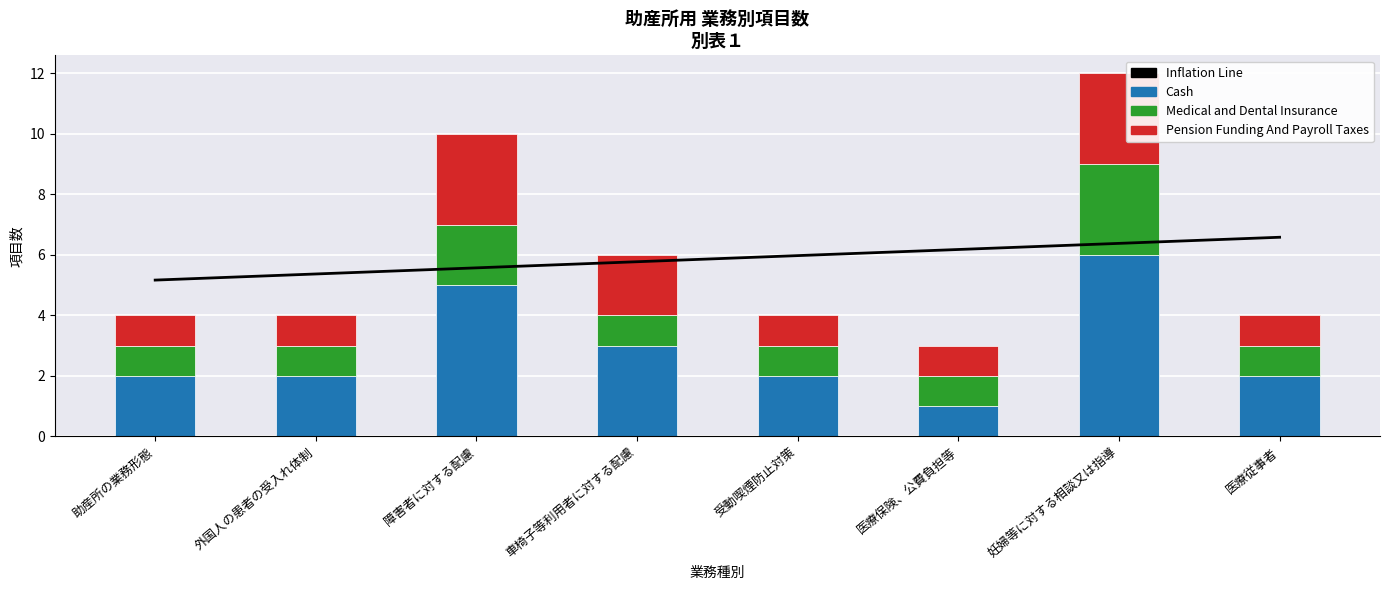

Which category has the lowest value in the Pension Funding And Payroll Taxes series?

助産所の業務形態